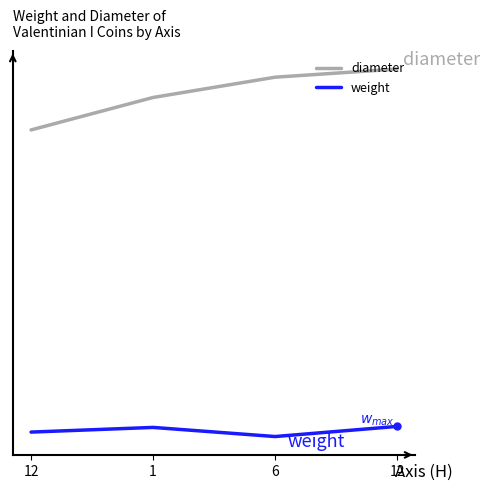

Is it true that weight equals 4.0 at 1?

False